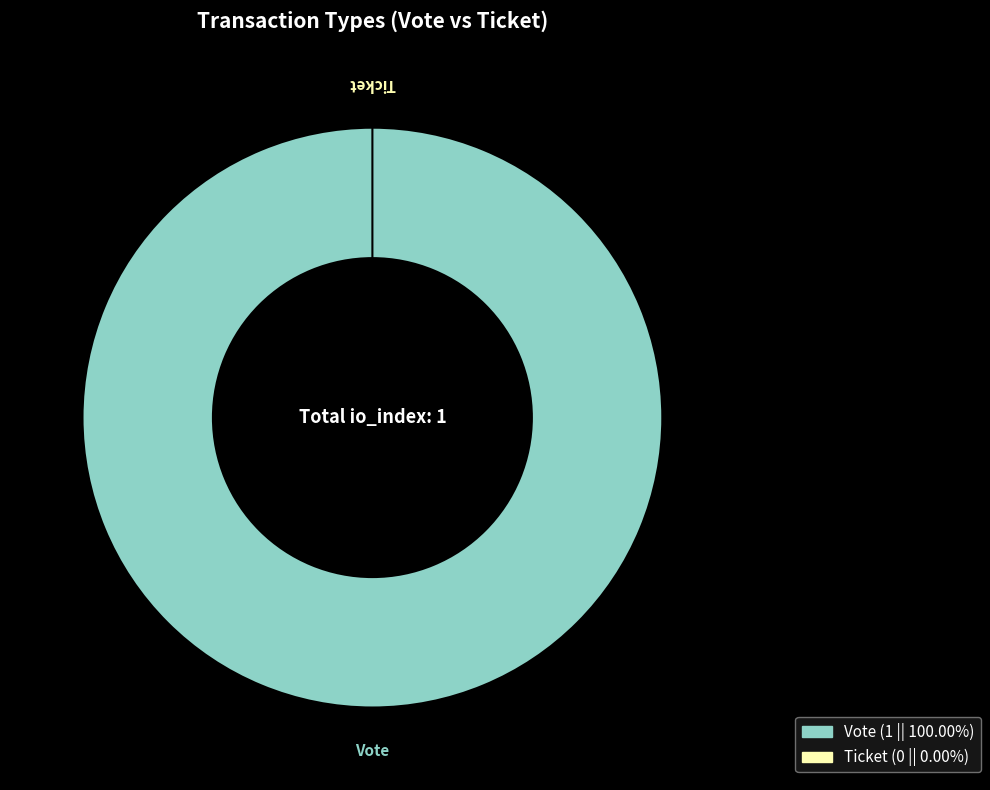

Which slice represents more than half of the pie?

Vote